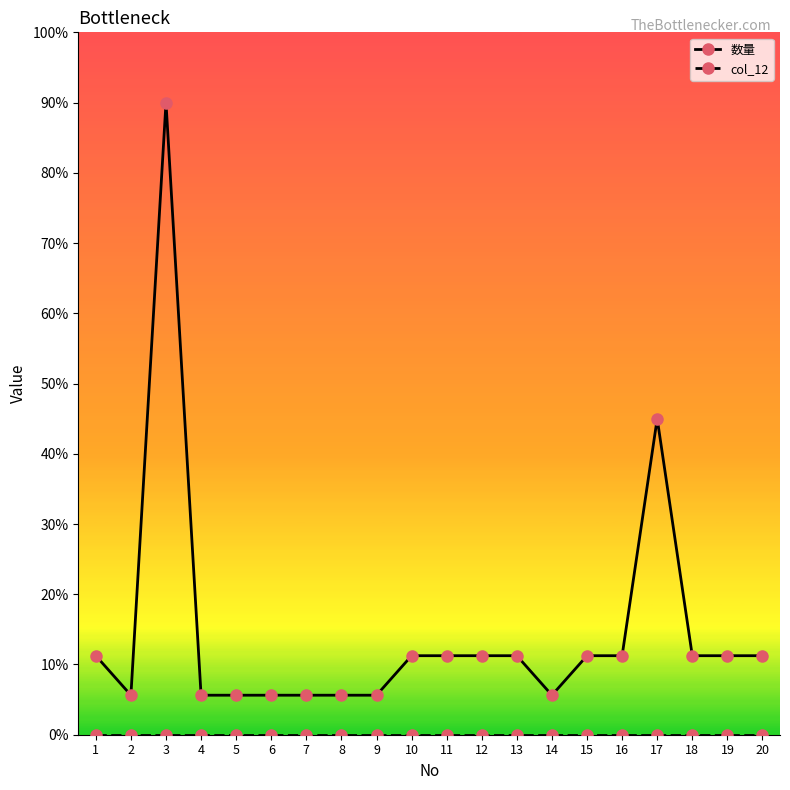

What is the sum of the 数量 values at 13 and 5?

16.9